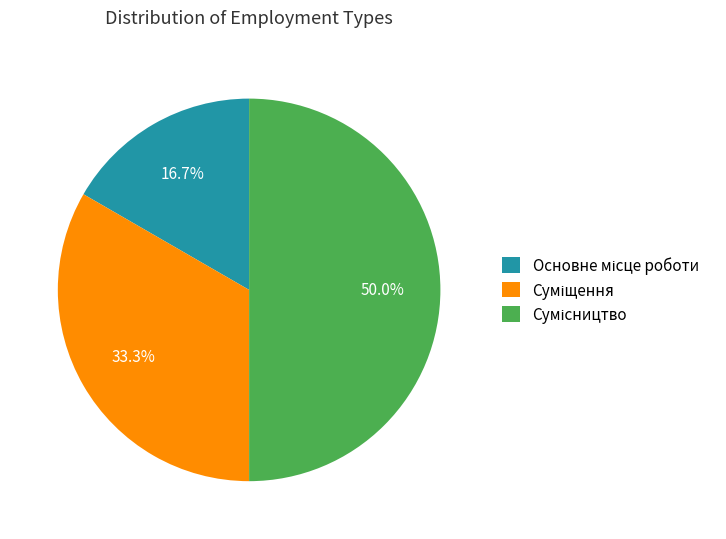

Is the sum of Сумісництво and Суміщення greater than half?

Yes